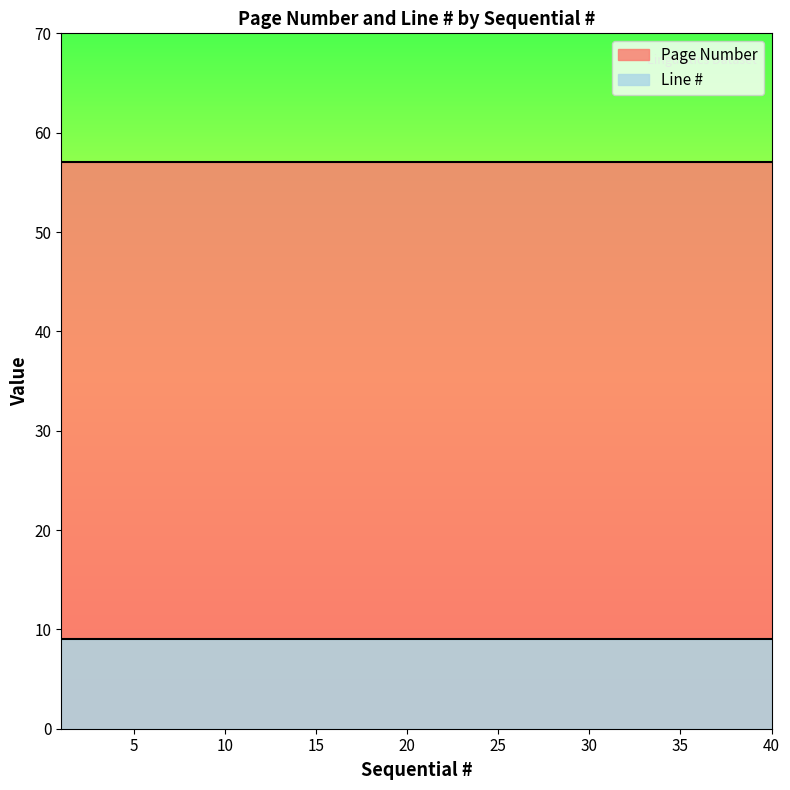

The value of Line # at 8 is 9. True or false?

True